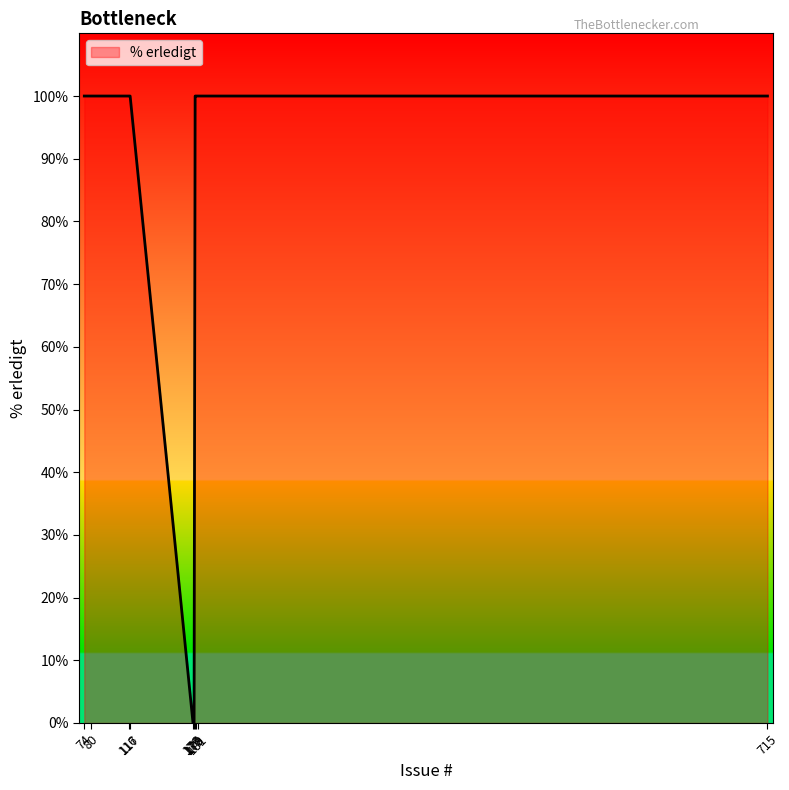

Is it true that the value at 715 is 35?

False